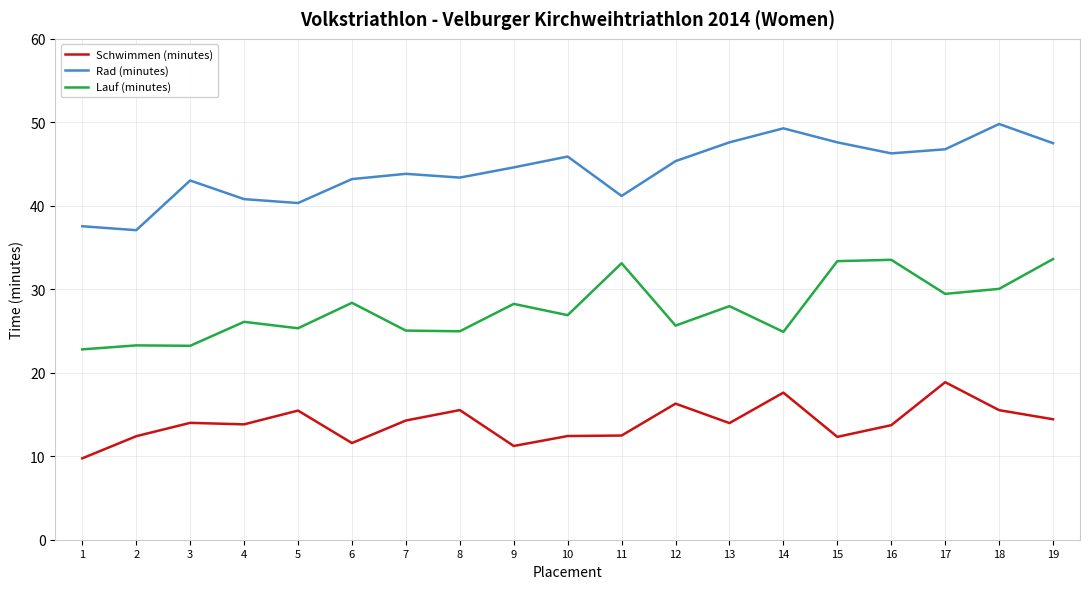

List the series in order of their peak value, lowest first.

Schwimmen (minutes), Lauf (minutes), Rad (minutes)